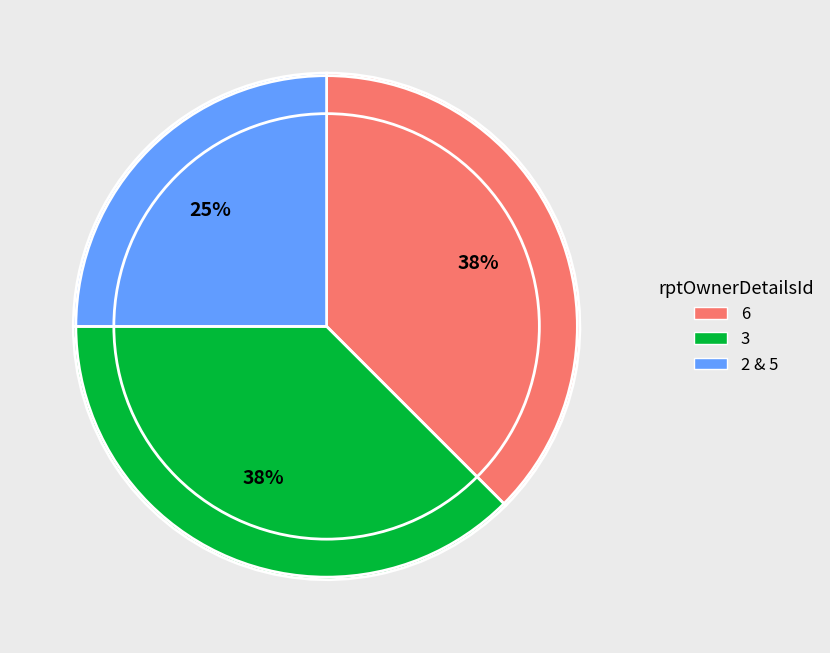

Which category has the smallest portion of the pie?

2 & 5